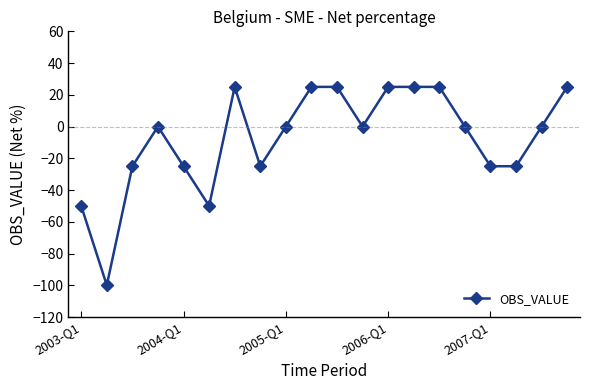

How many lines are shown in the chart?

1